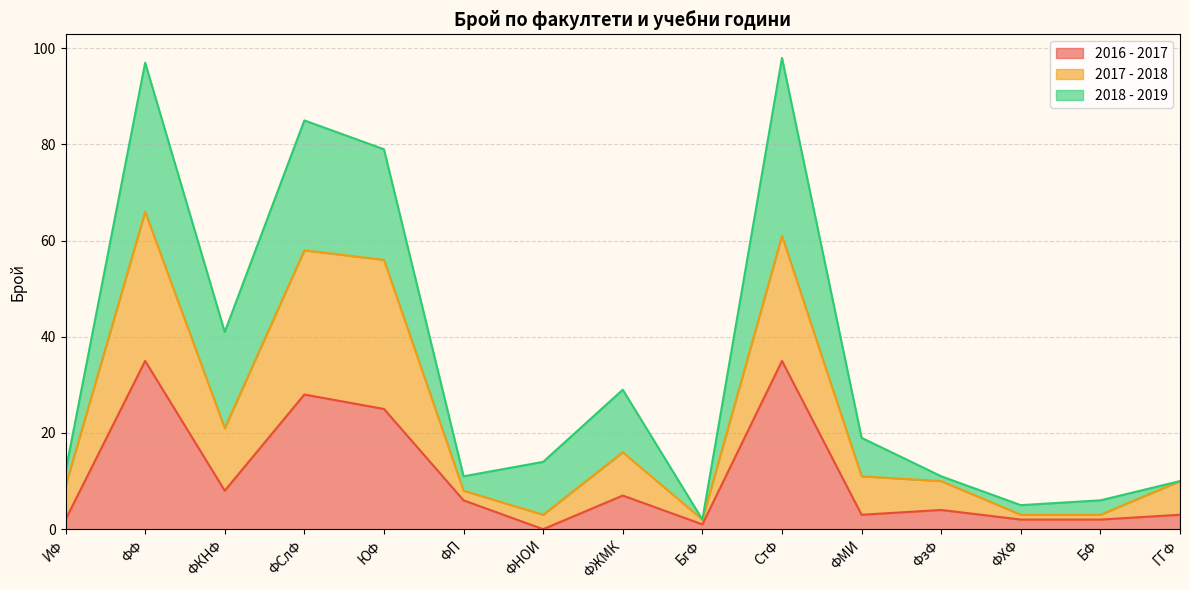

At which category does 2016 - 2017 reach its first local peak?

ФФ